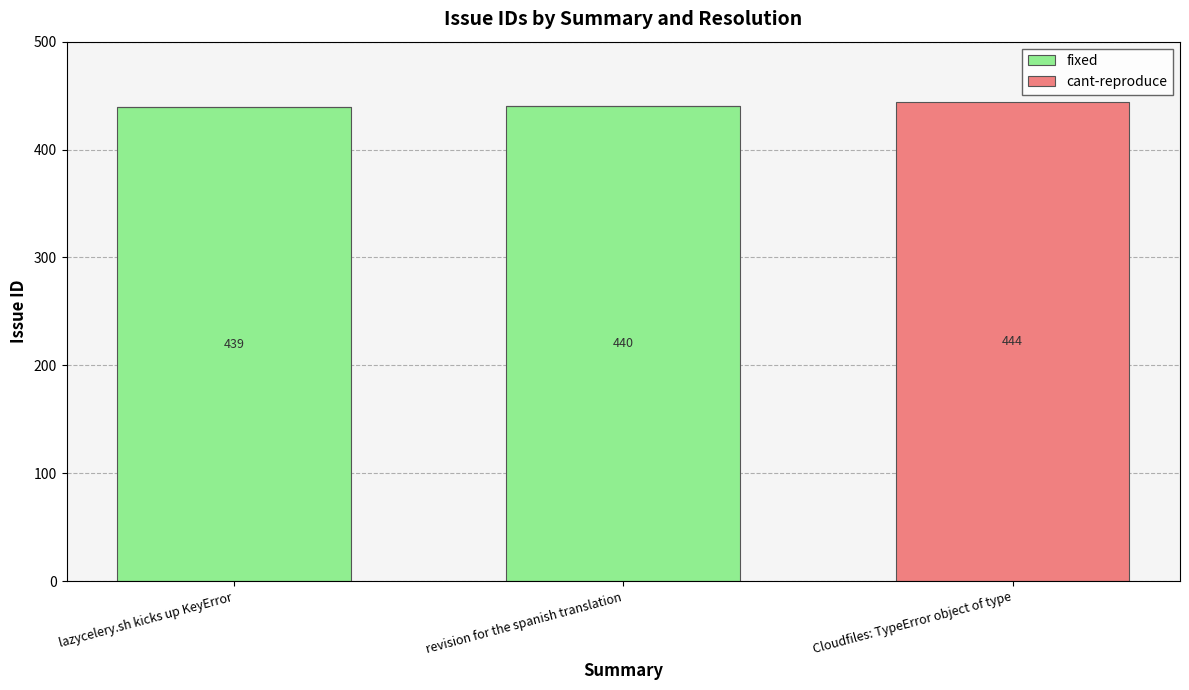

What is the sum of all fixed values?

879